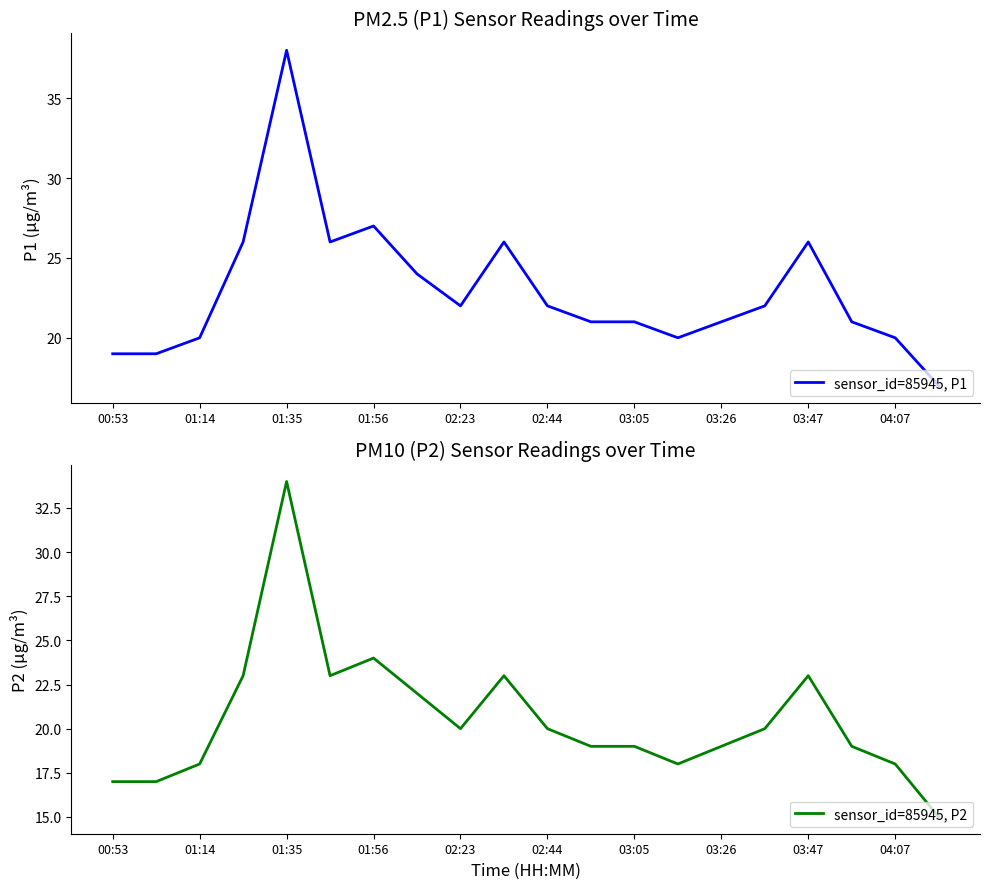

What is the difference between the maximum and minimum values in the sensor_id=85945, P2 series?

19